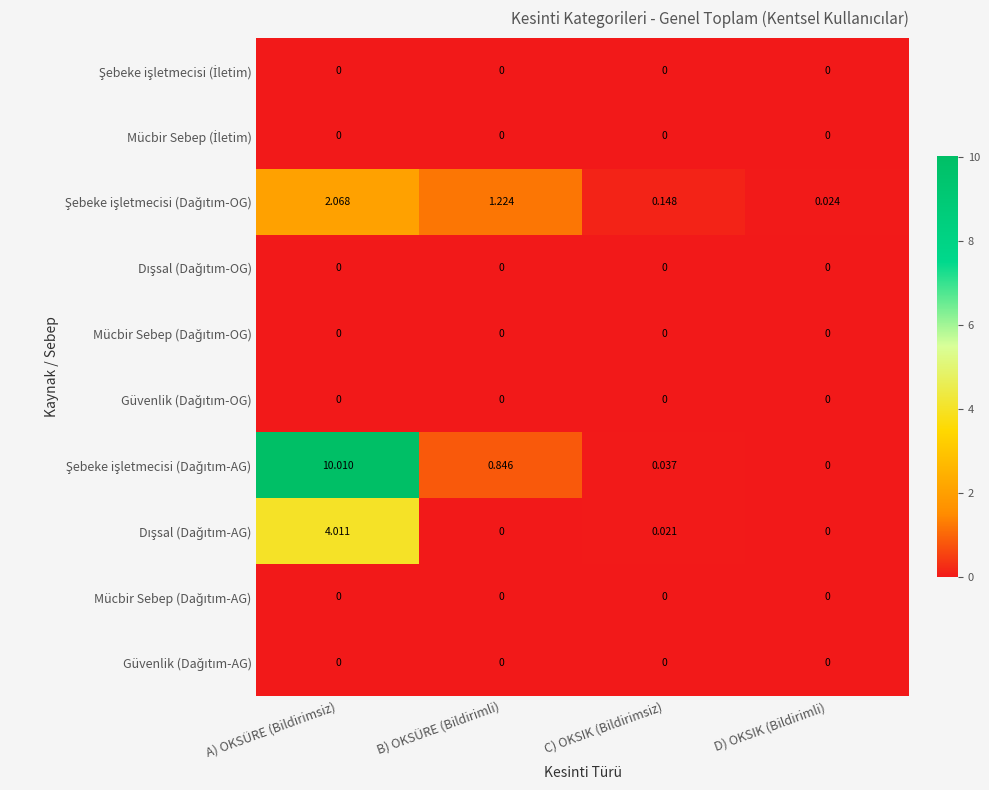

At which category is the sum across all series the highest?

A) OKSÜRE (Bildirimsiz)